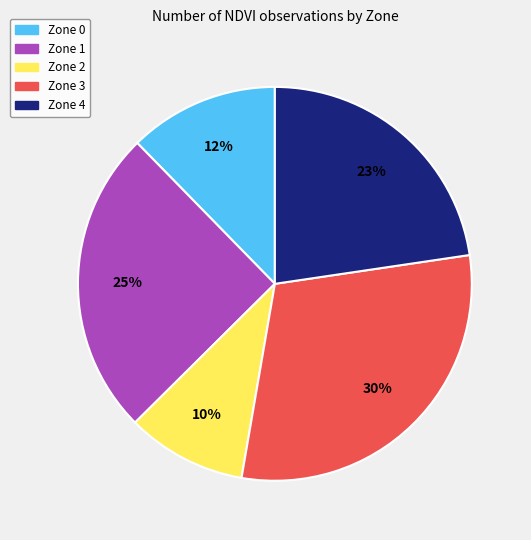

Combined, do Zone 0 and Zone 2 account for over 50%?

No